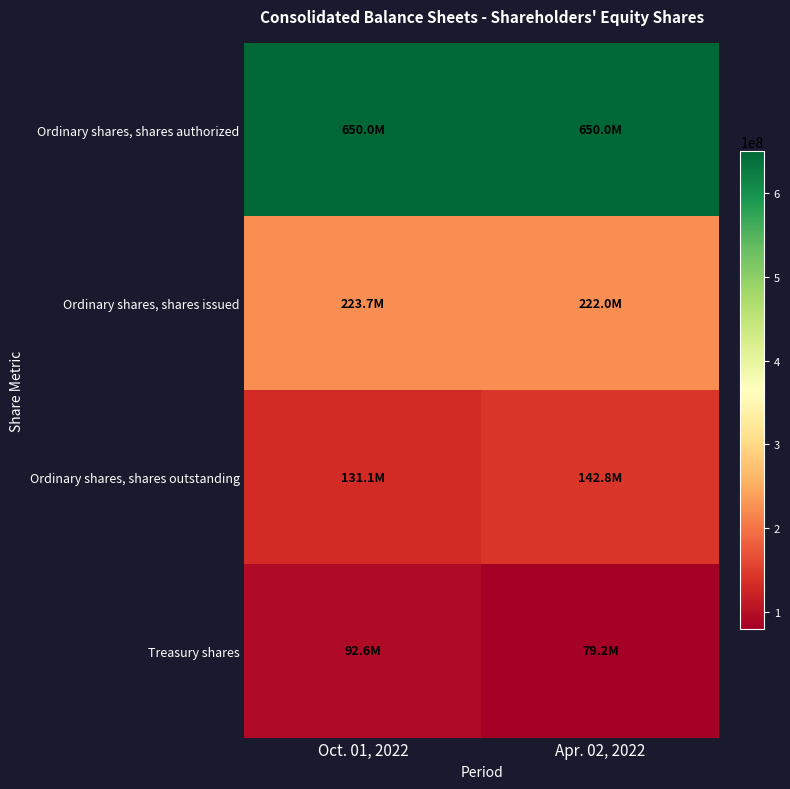

What is the spread (max minus min) of values at Apr. 02, 2022?

570838670